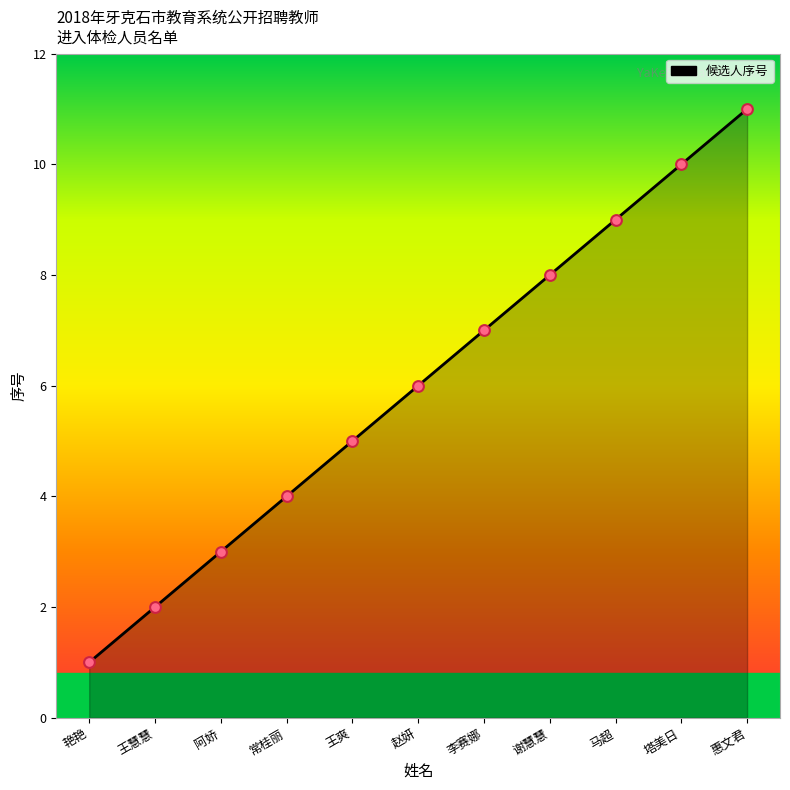

Approximately how many times larger is the value at 李赛娜 compared to 王慧慧?

3.5